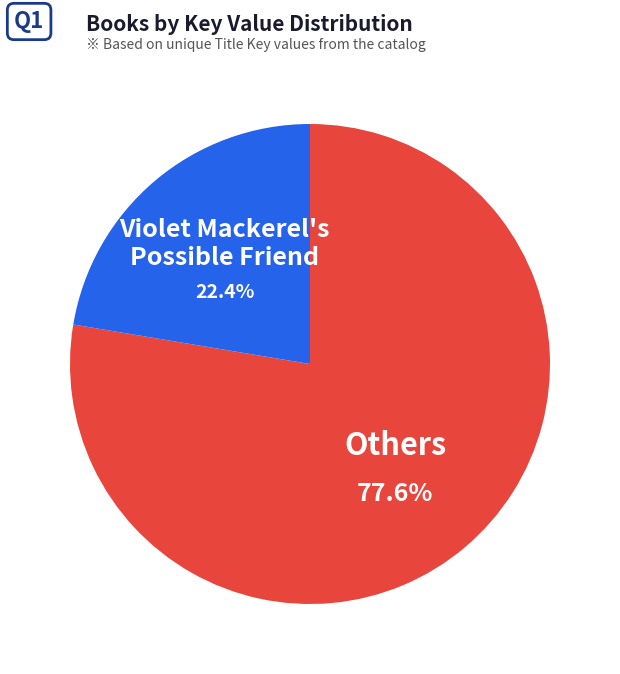

Which has a higher value, Others or Violet Mackerel's Possible Friend?

Others